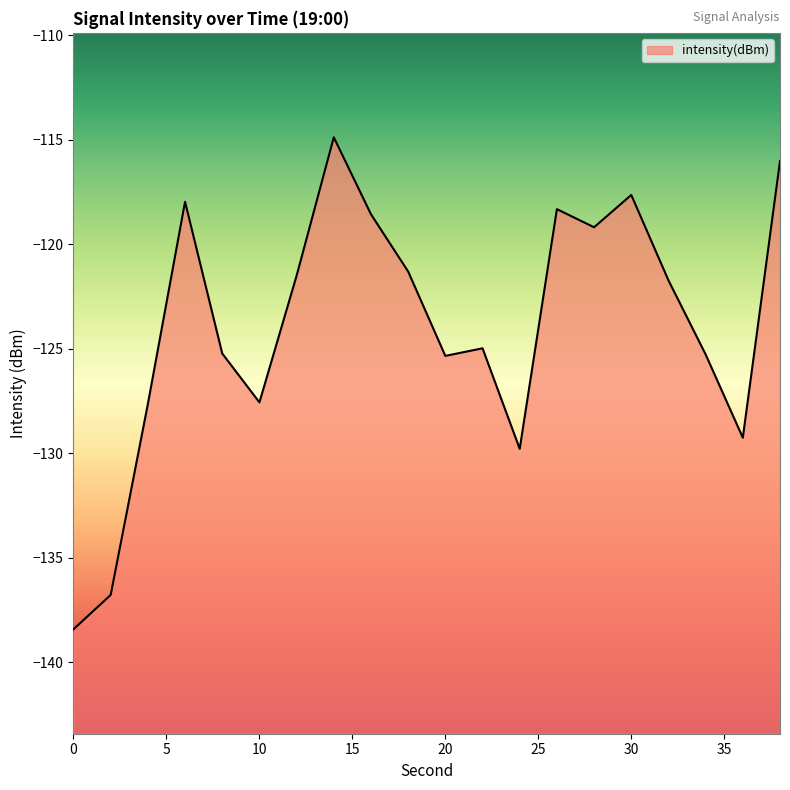

Where does the data first go above -121?

6